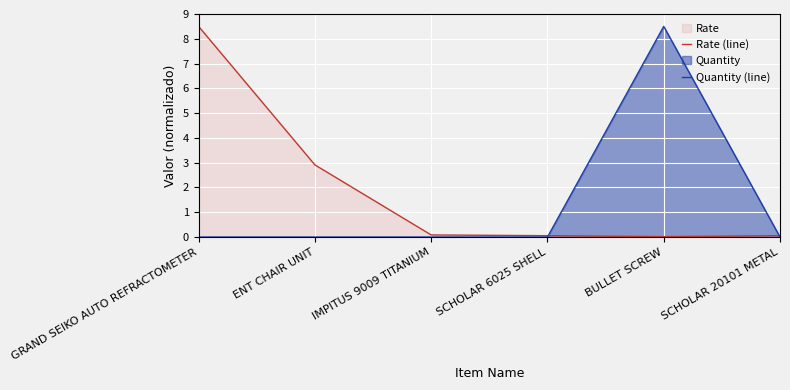

What is the label of the 3rd point from the right?

SCHOLAR 6025 SHELL